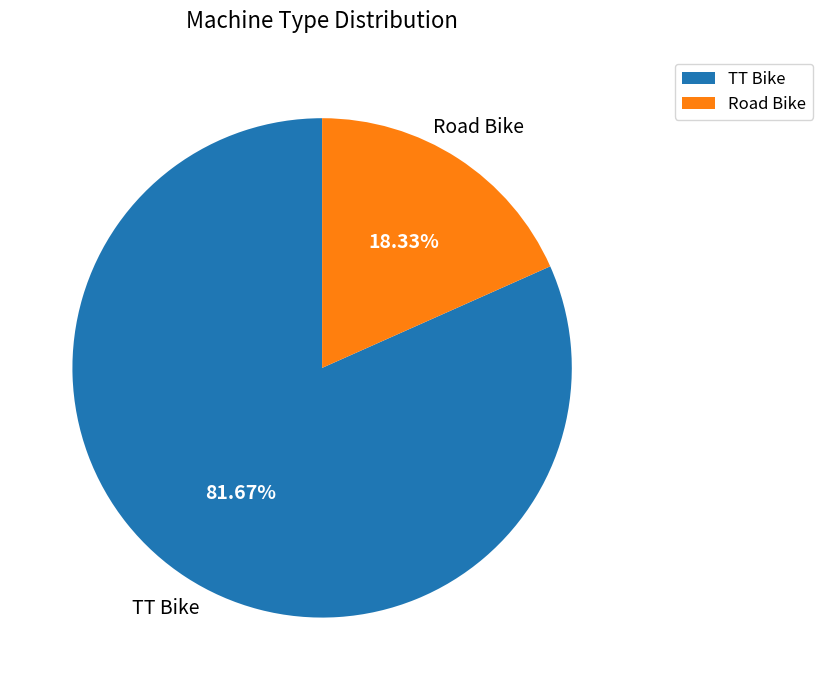

What percentage is the TT Bike slice, to the nearest percent?

82%